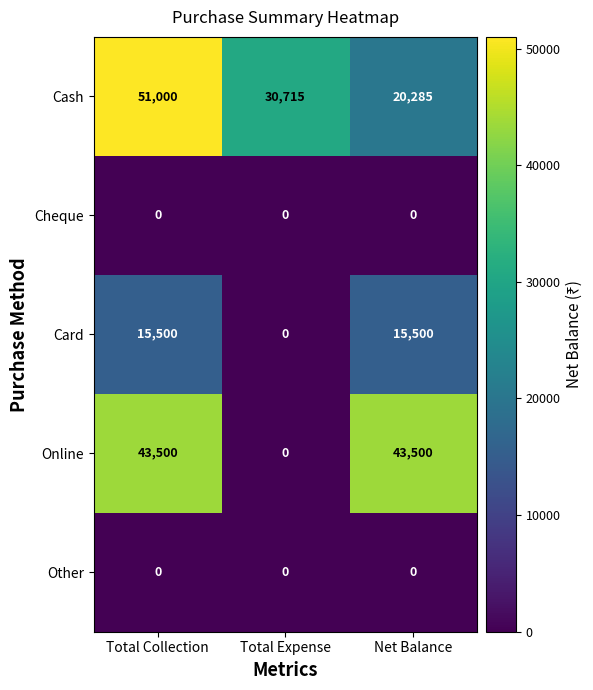

Reading right to left, list all the values displayed in this chart.

Cash: 20285	30715	51000
Cheque: 0	0	0
Card: 15500	0	15500
Online: 43500	0	43500
Other: 0	0	0